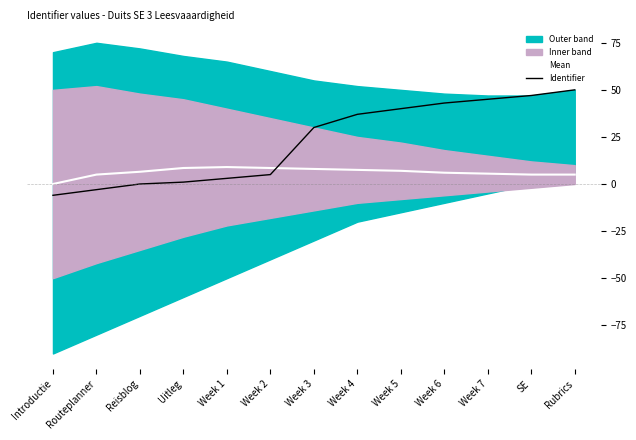

Where is Identifier nearest to the value 22?

Week 3